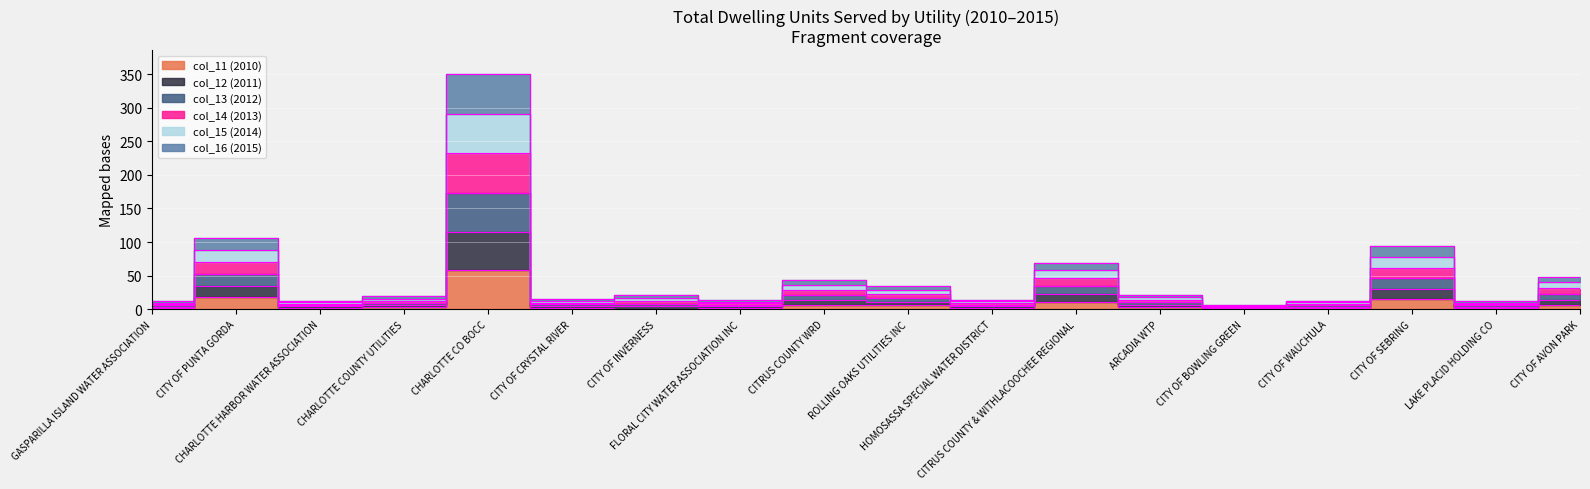

Between FLORAL CITY WATER ASSOCIATION INC and CITRUS COUNTY WRD, which is larger?

CITRUS COUNTY WRD